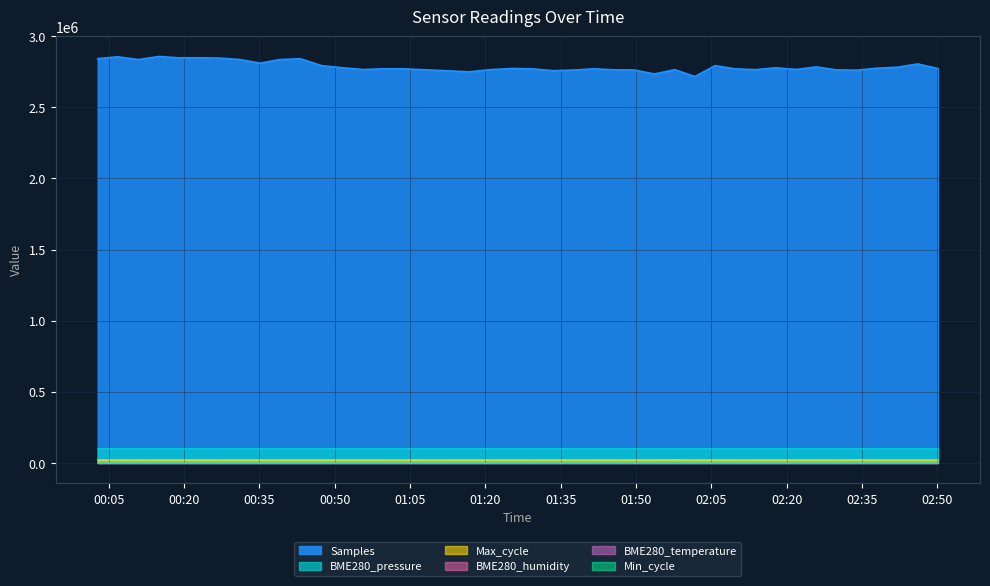

What is the difference between the maximum and second lowest values in the BME280_temperature series?

1.1